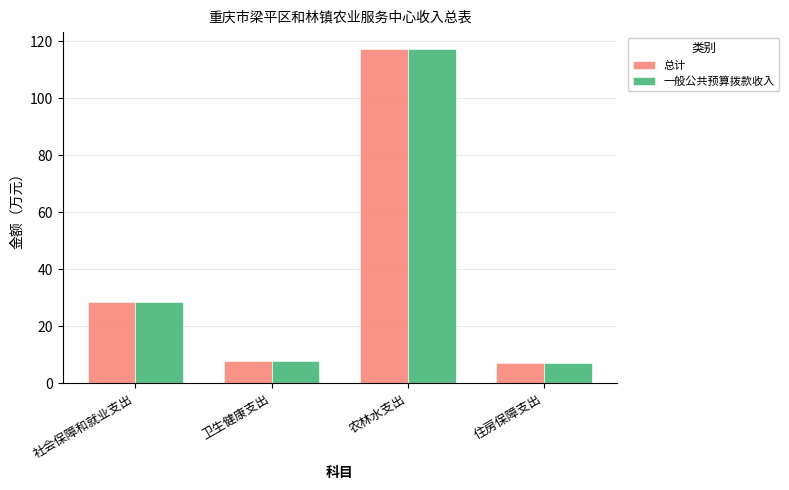

The value of 总计 at 社会保障和就业支出 is 19.4. True or false?

False